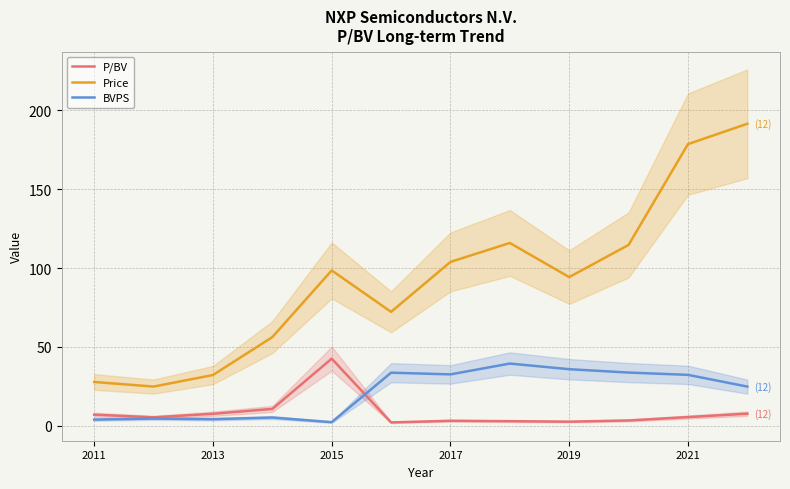

At which label does P/BV reach its peak?

2015